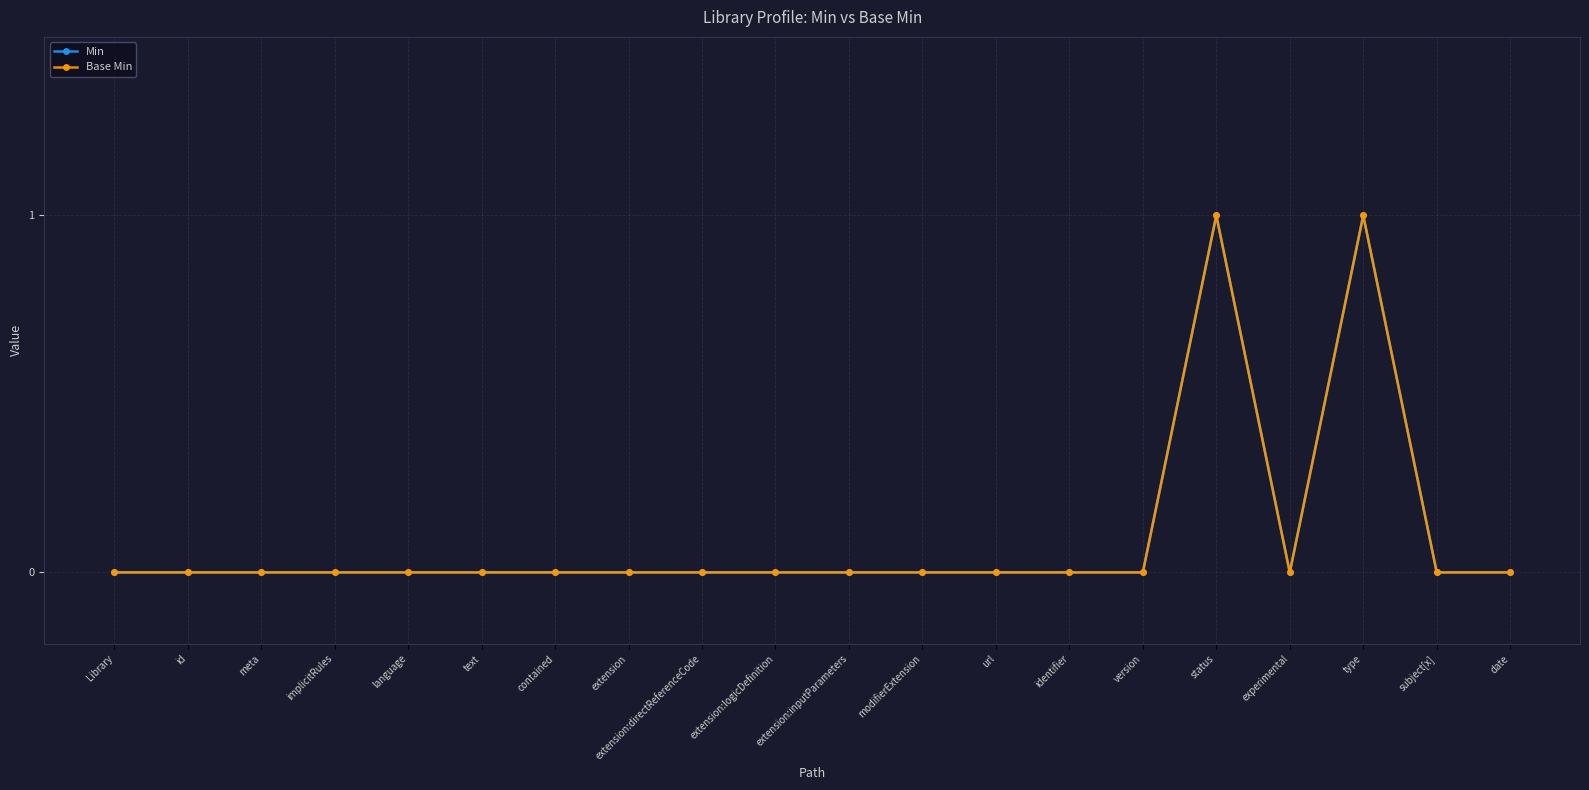

Rank the series at url from highest to lowest value.

Min, Base Min